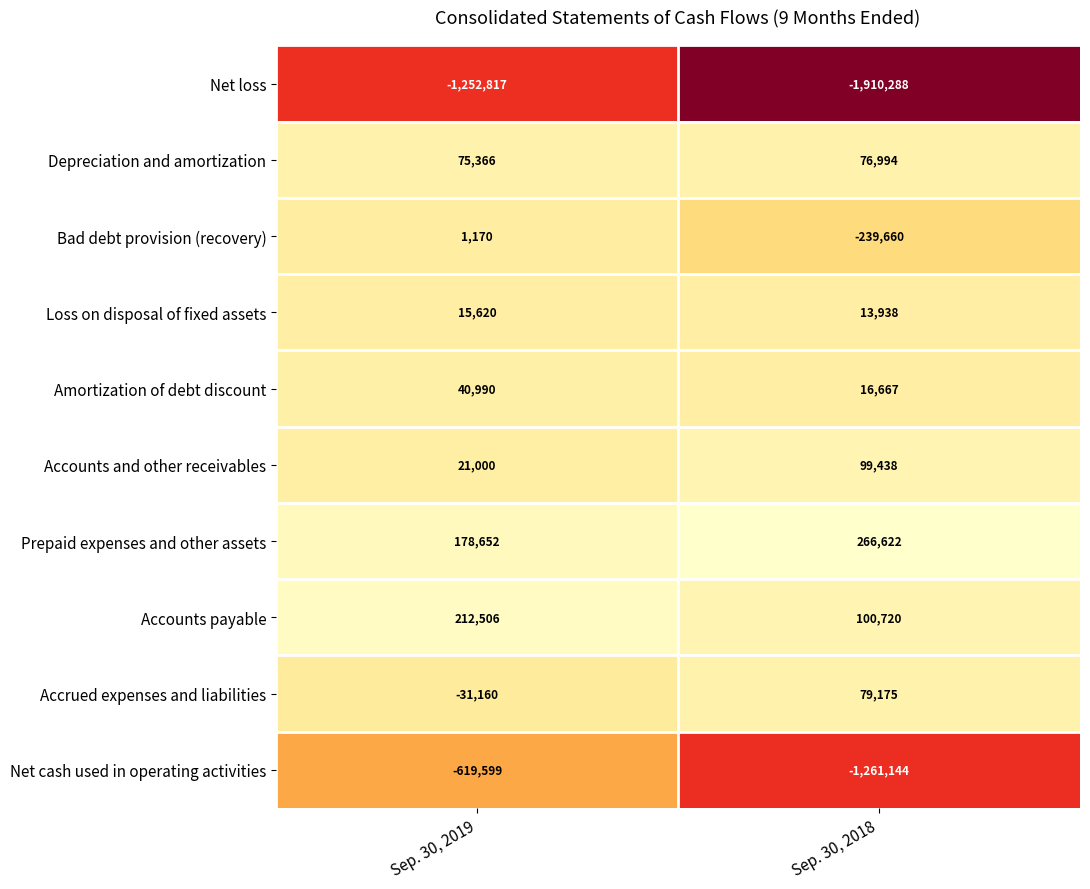

Which series has the largest total across all categories?

Prepaid expenses and other assets